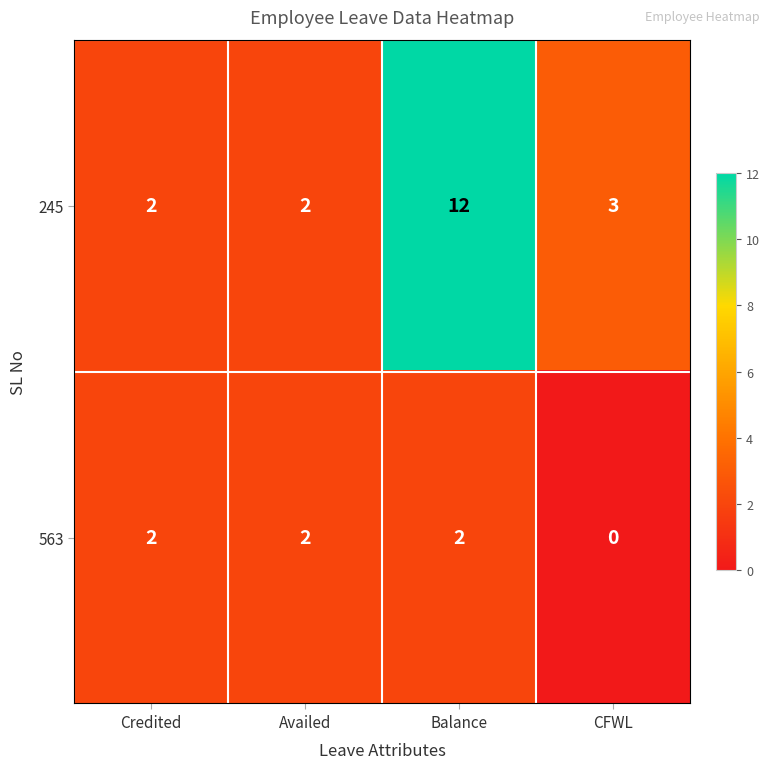

What is the difference between the maximum and second lowest values in the 245 series?

10